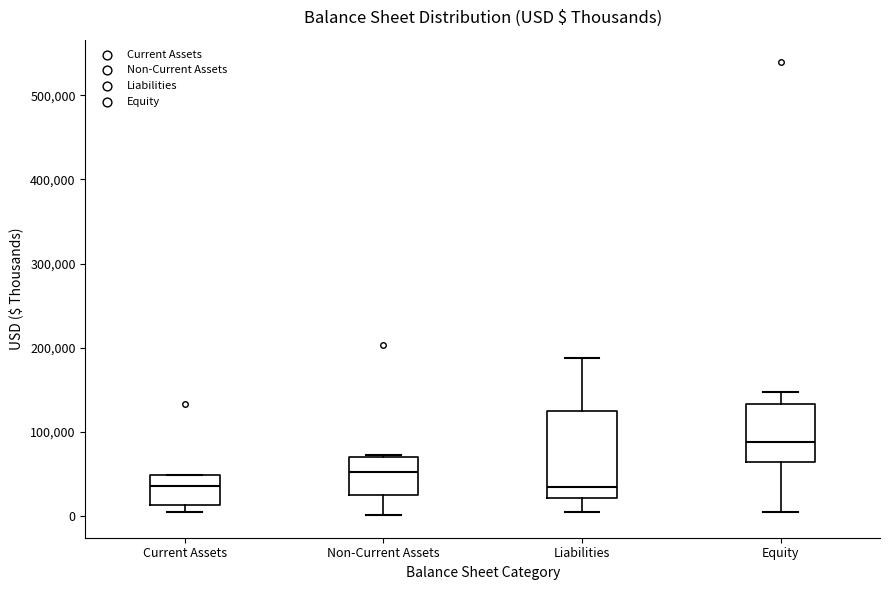

Which box's median line is the highest?

Equity